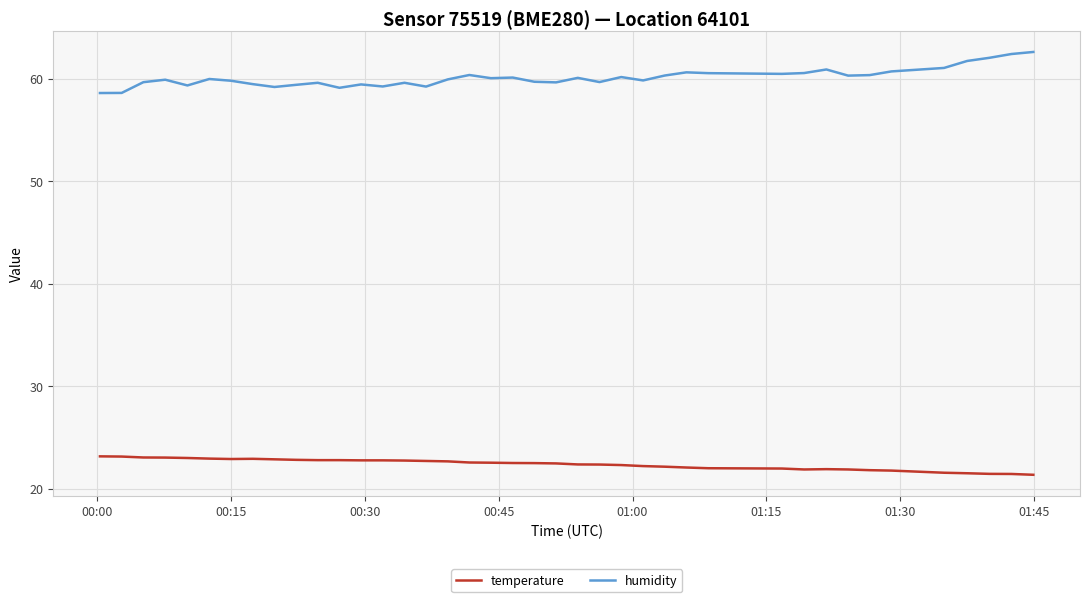

Rank the series by their maximum value, from highest to lowest.

humidity, temperature